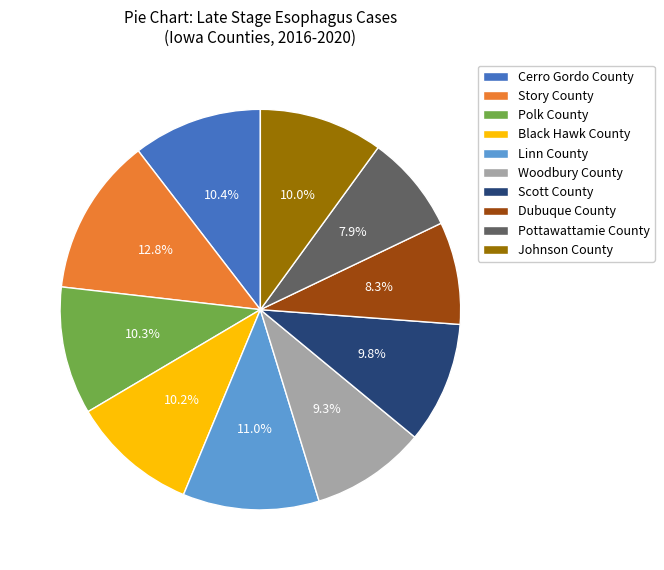

Between Woodbury County and Linn County, which is larger?

Linn County